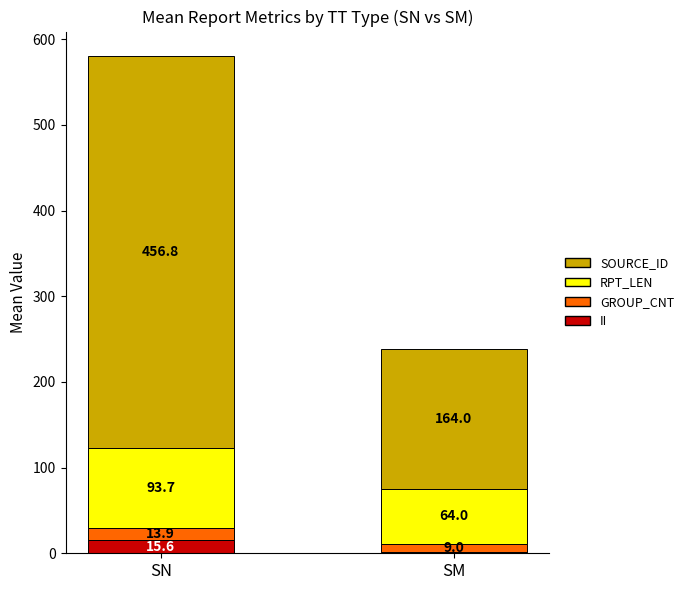

List the labels in order of II value, largest first.

SN, SM